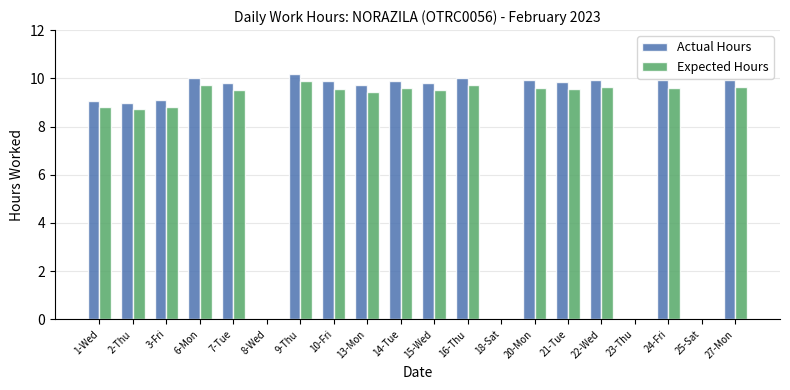

What is the sum of all Expected Hours values?

151.4